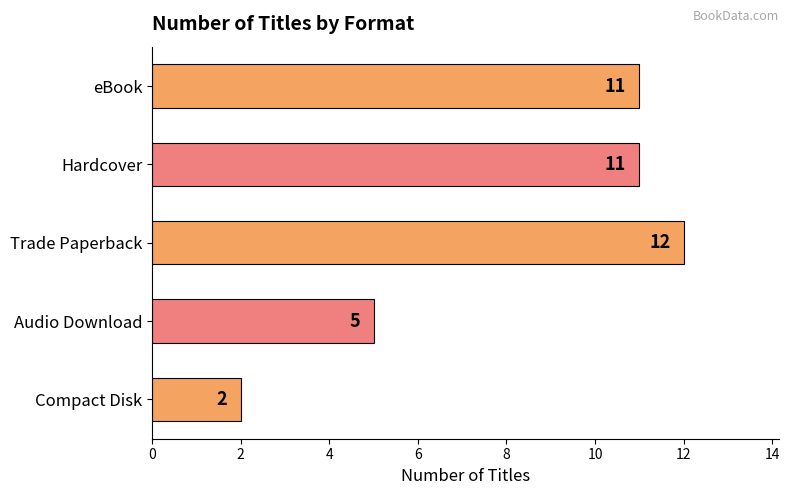

At which category does the chart reach its peak across all series?

Trade Paperback